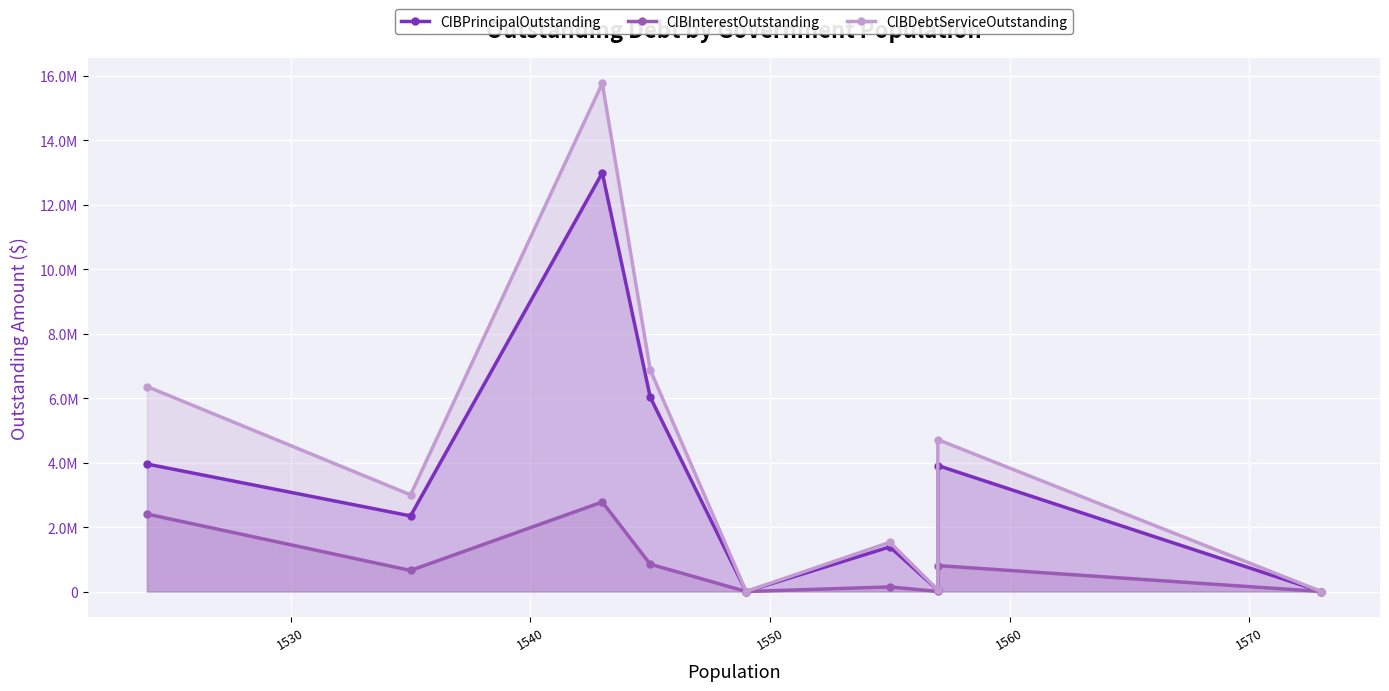

How many positive values does the CIBPrincipalOutstanding series have?

7